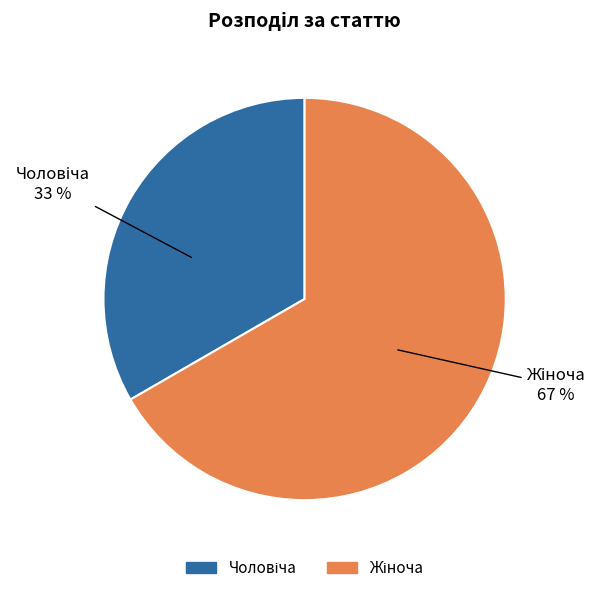

Is there a majority slice in this chart?

Yes